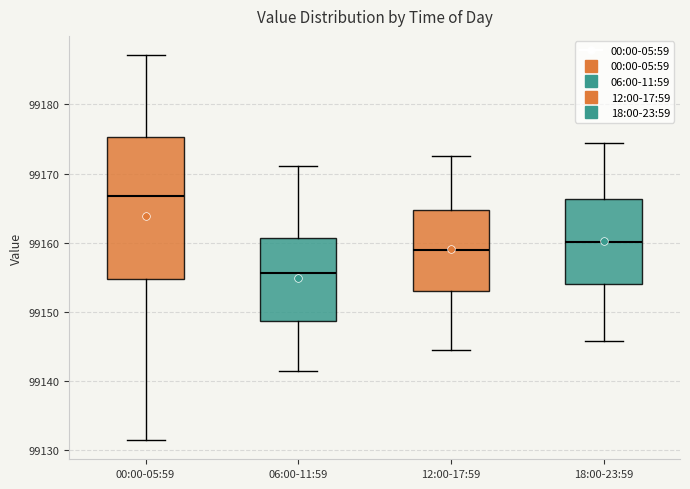

Reading left to right, transcribe this box plot: for each box, give where its median line is, the range the box spans, and where its two whiskers end, as read against the y-axis. The values are not printed on the chart, so give them approximately, as read against the axis.

00:00-05:59: median 99167, box 99155 to 99175, whiskers 99132 to 99187
06:00-11:59: median 99156, box 99149 to 99161, whiskers 99141 to 99171
12:00-17:59: median 99159, box 99153 to 99165, whiskers 99145 to 99173
18:00-23:59: median 99160, box 99154 to 99166, whiskers 99146 to 99174